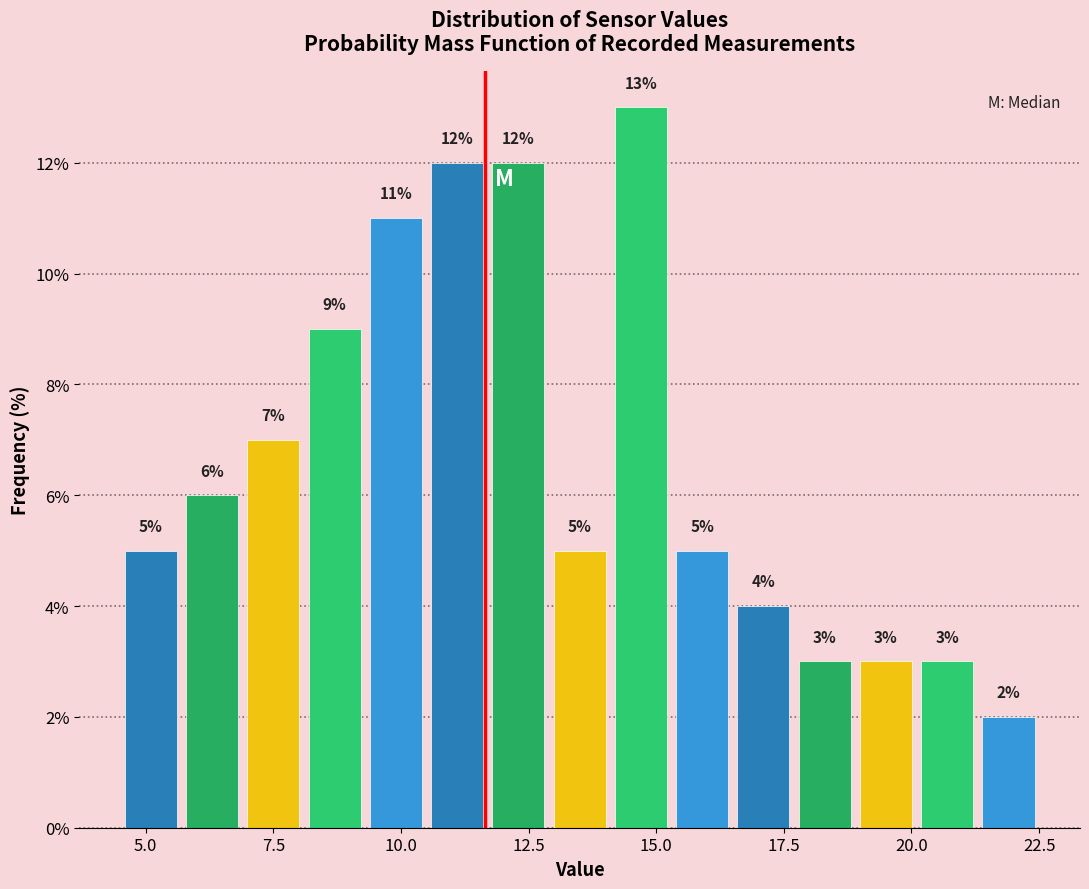

Read against the x-axis, roughly where is the centre of the tallest bar?

14.5